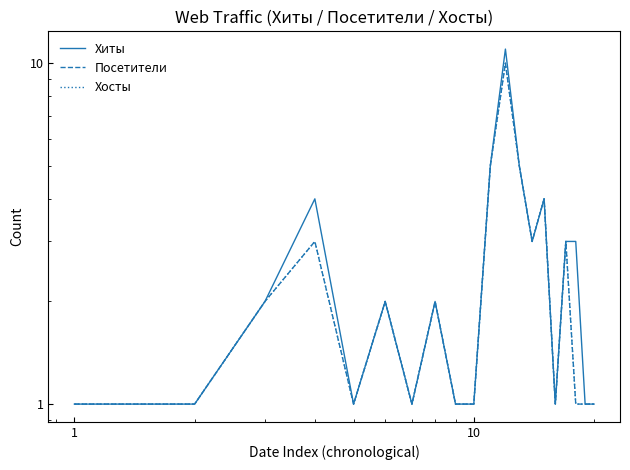

How many lines are shown in the chart?

3